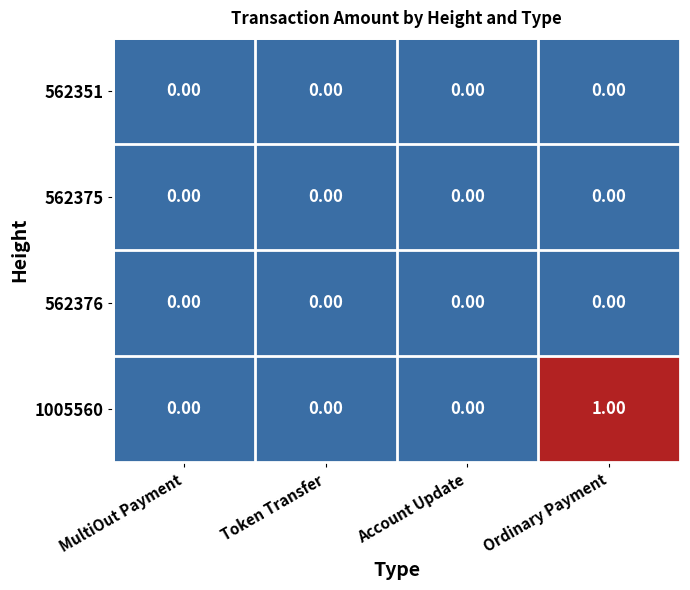

Which series has the largest total across all categories?

1005560